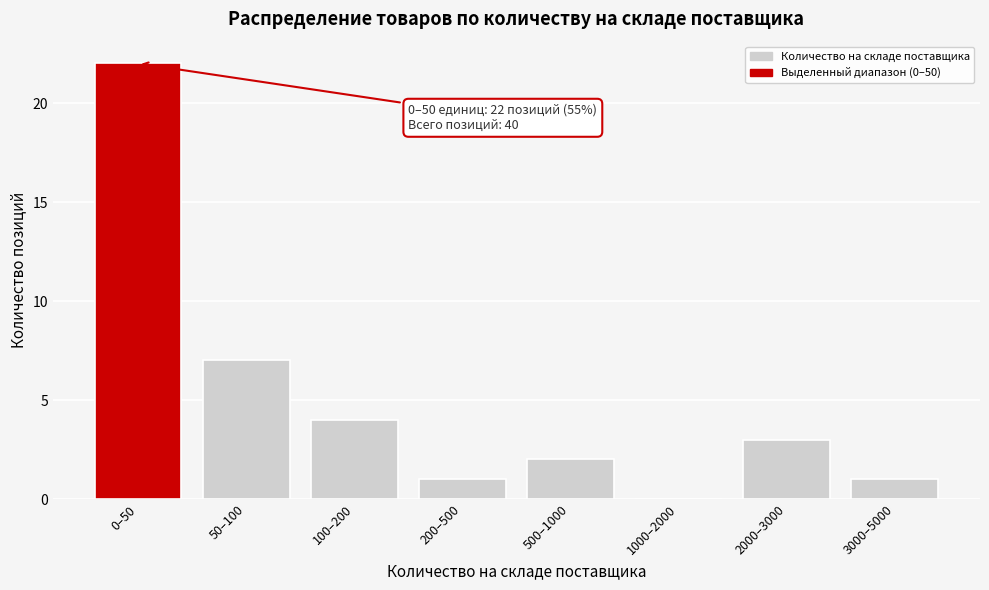

Reading left to right, extract all data points from this chart.

0–50=22	50–100=7	100–200=4	200–500=1	500–1000=2	1000–2000=0	2000–3000=3	3000–5000=1